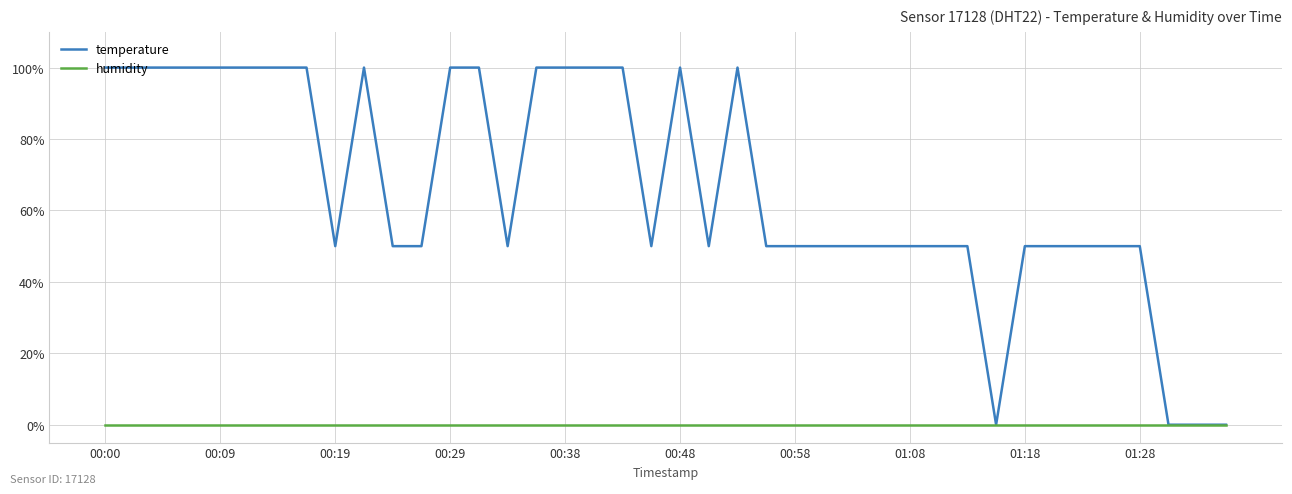

Which series has the largest range (max minus min)?

temperature